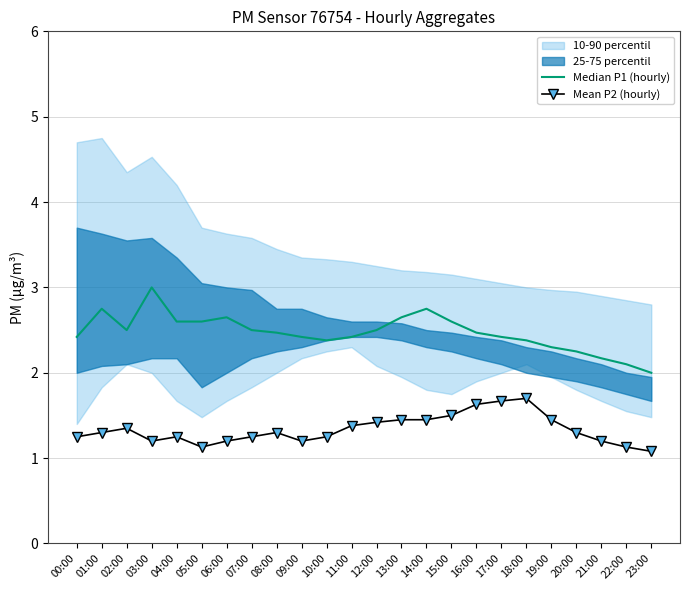

Which series has the widest spread of values?

Median P1 (hourly)